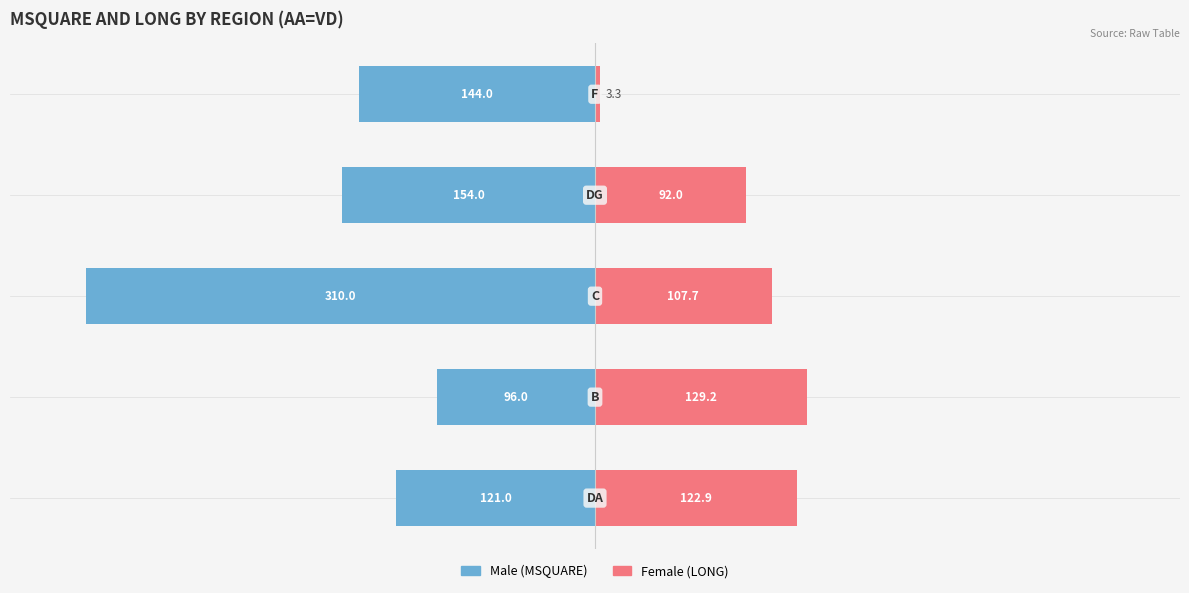

How many bars are there in total?

10